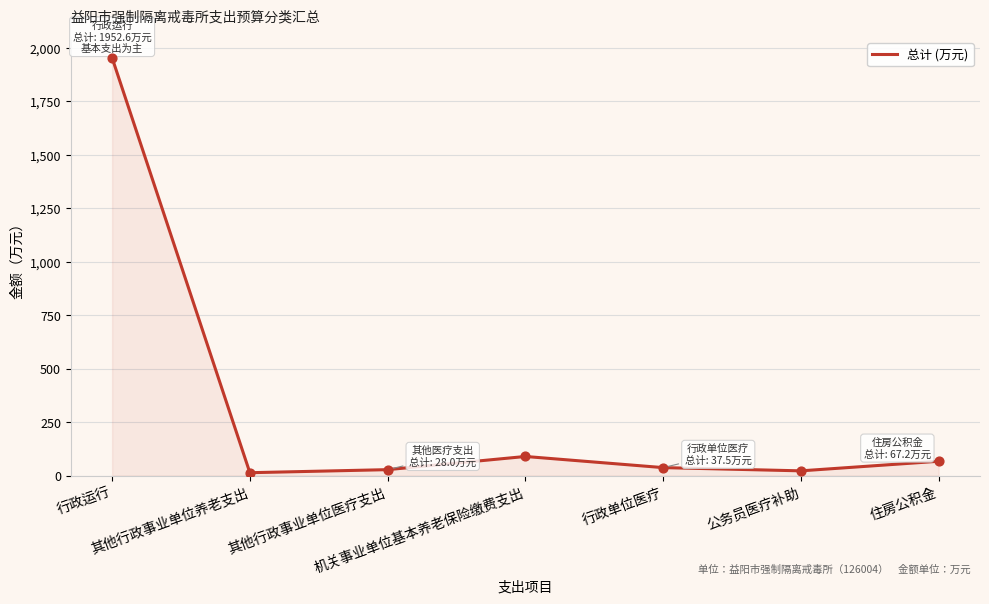

True or false: there are more than 2 points higher than both neighbors.

False